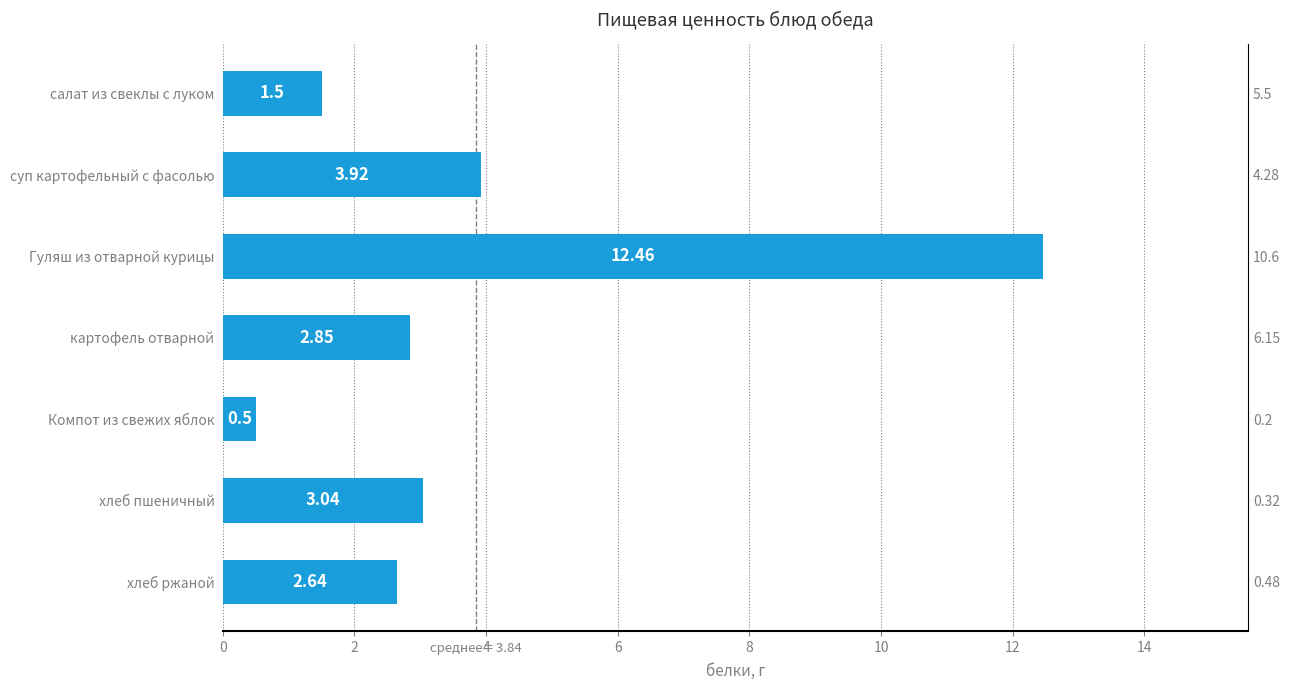

Which label corresponds to the largest value in the chart?

Гуляш из отварной курицы